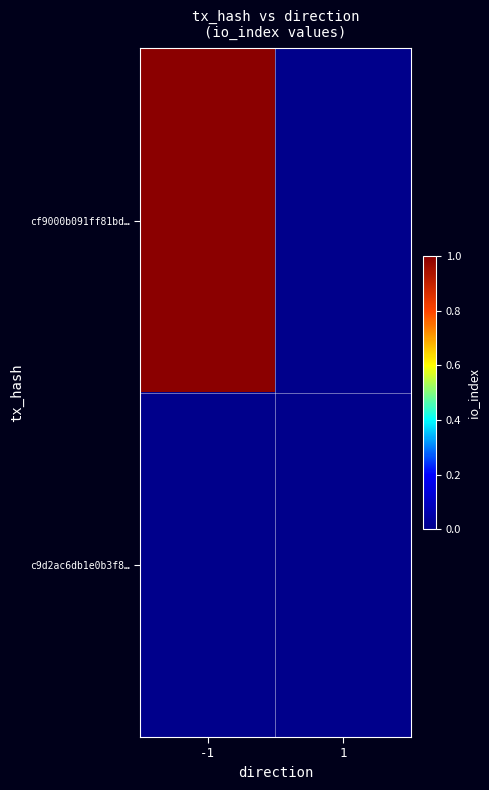

List the labels in order of c9d2ac6db1e0b3f8… value, smallest first.

-1, 1